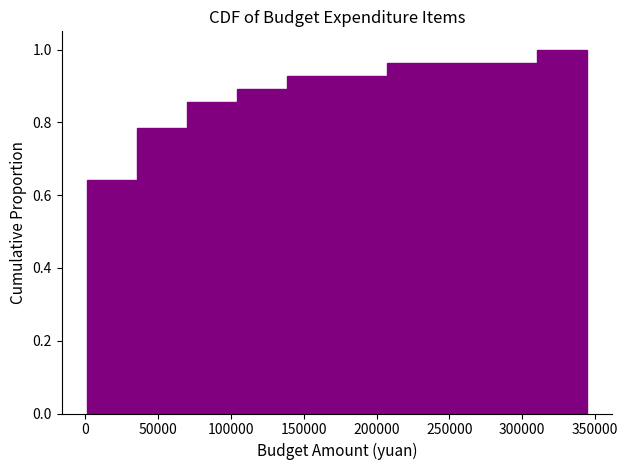

Reading left to right, list every bar in this chart as the range it spans on the x-axis followed by its height. Neither the bar edges nor the heights are printed on the chart, so give them approximately, as read against the axes.

0 to 35000: 0.64
35000 to 70000: 0.78
70000 to 105000: 0.86
105000 to 140000: 0.90
140000 to 175000: 0.92
175000 to 205000: 0.92
205000 to 240000: 0.96
240000 to 275000: 0.96
275000 to 310000: 0.96
310000 to 345000: 1.00